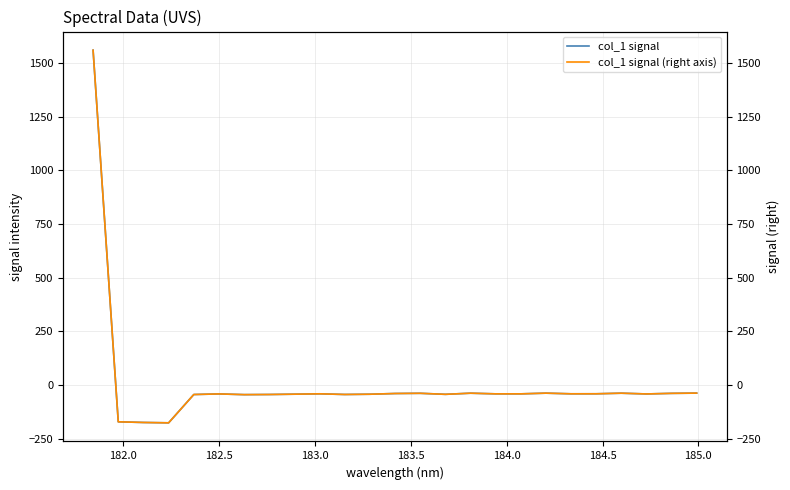

How many lines are shown in the chart?

2